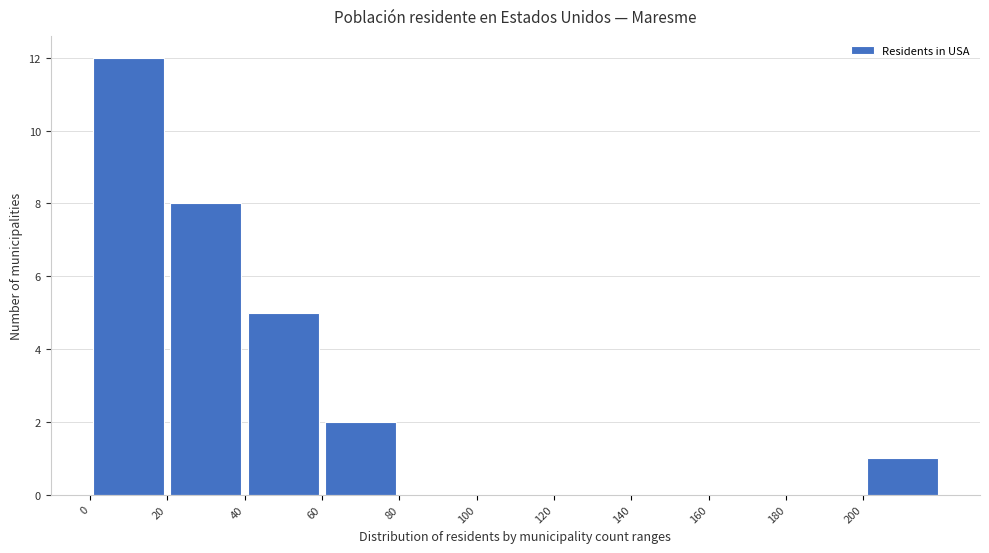

Which range on the x-axis has the tallest bar?

0 to 20